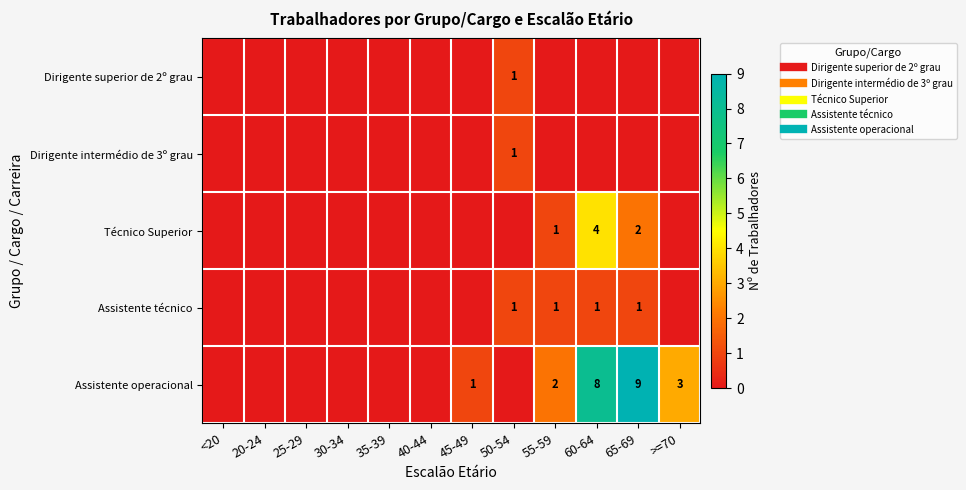

How many Técnico Superior values are between 0 and 1?

10